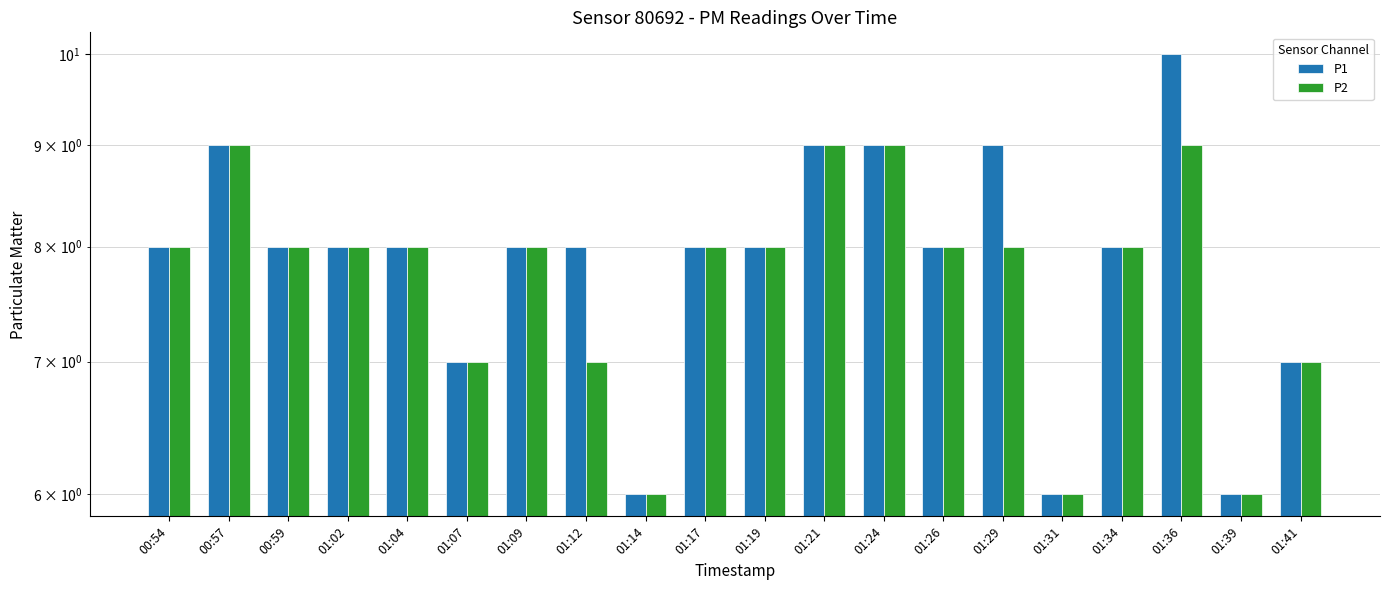

What is the lowest value of the P2 series?

6